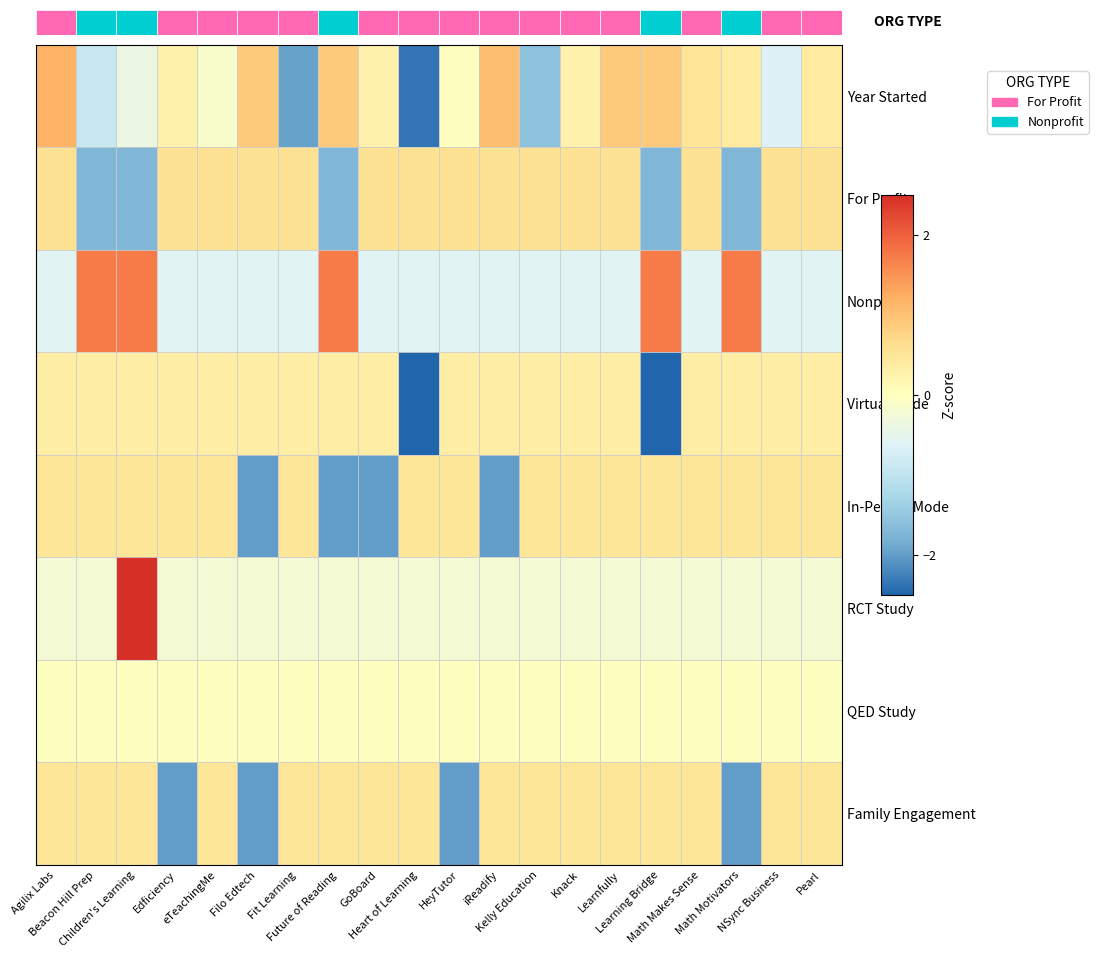

Count the number of categories in the chart.

20